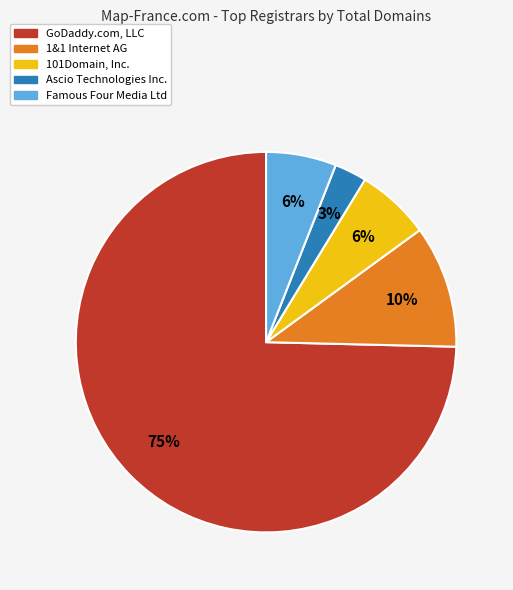

Combined, do Ascio Technologies Inc. and GoDaddy.com, LLC account for over 50%?

Yes